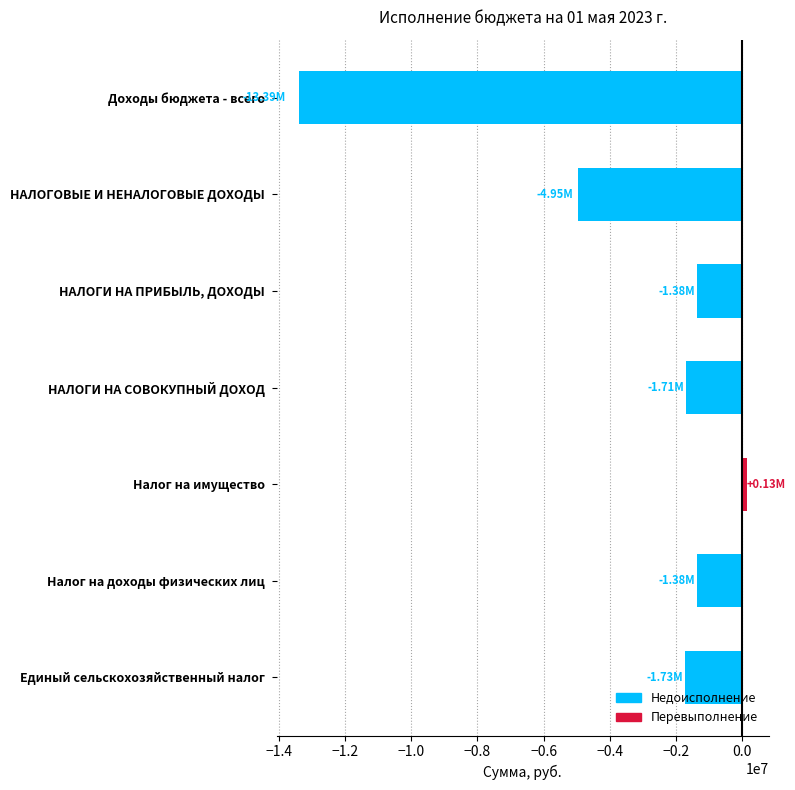

What is the label of the 6th bar from the bottom?

НАЛОГОВЫЕ И НЕНАЛОГОВЫЕ ДОХОДЫ